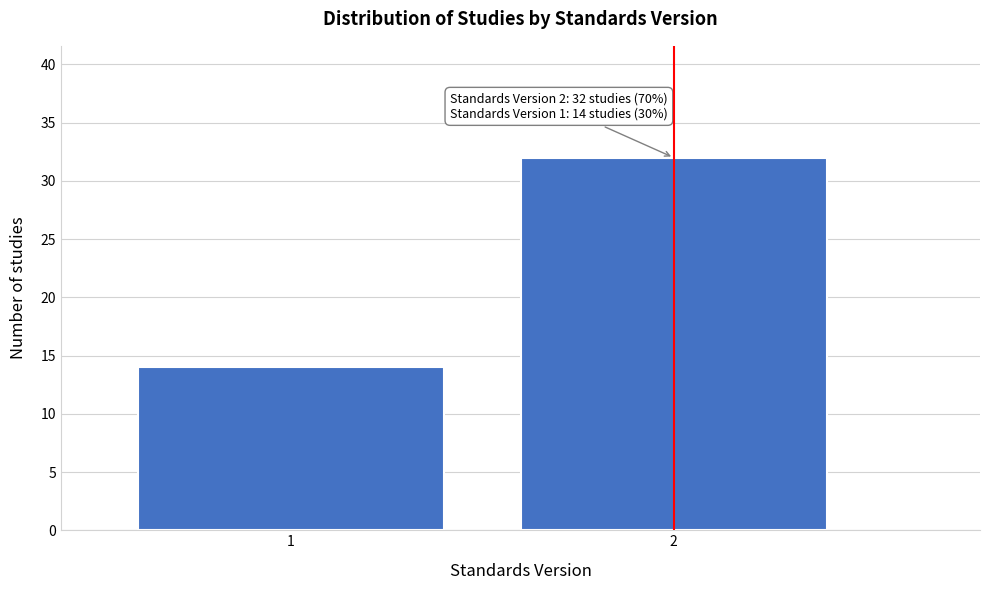

Reading left to right, what are all the values shown in this chart?

14	32